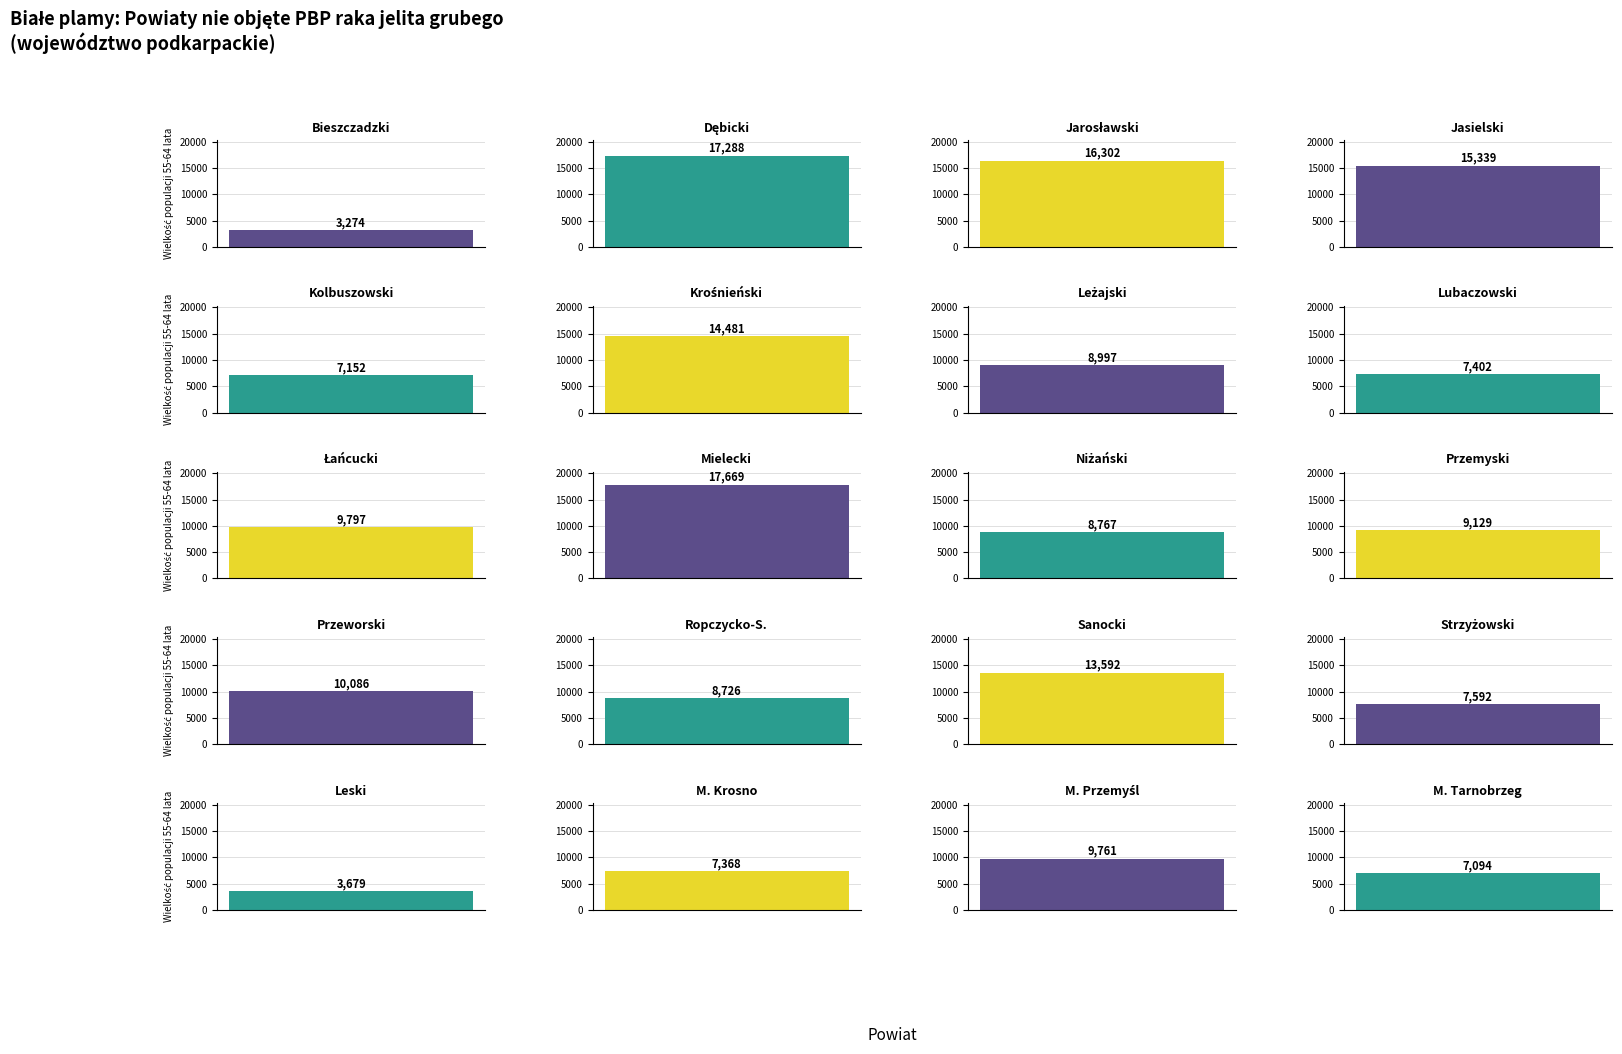

Approximately how many times larger is the value at M. Przemyśl compared to Łańcucki?

1.0